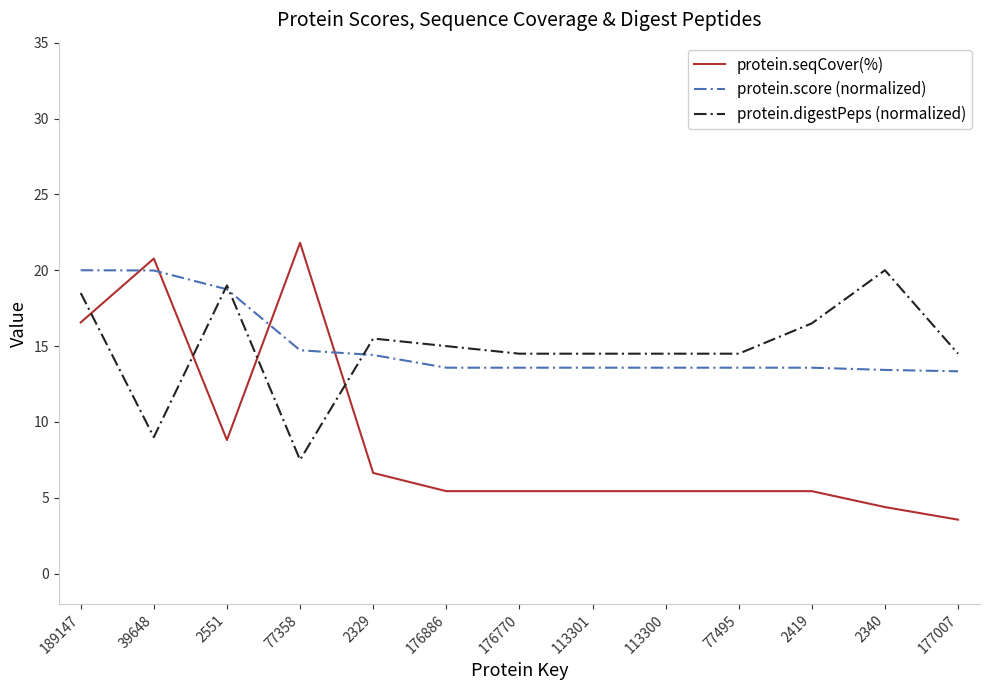

Which category has the lowest value in the protein.digestPeps (normalized) series?

77358